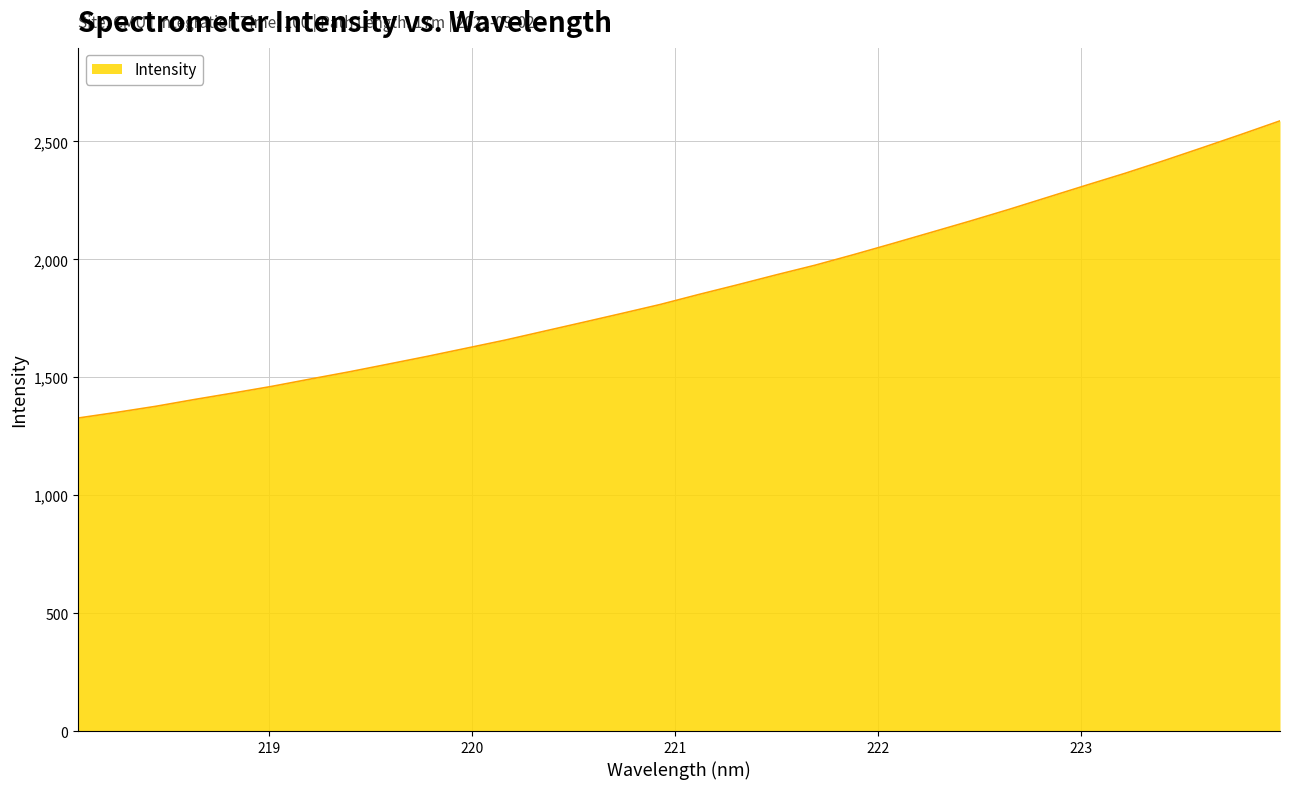

What is the minimum value shown in the chart?

1327.1